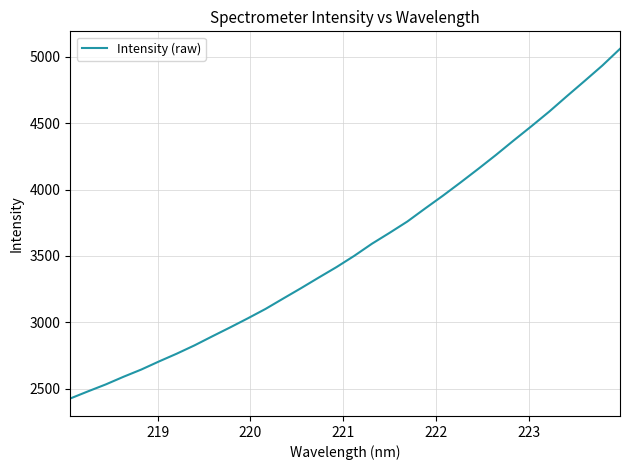

What is the difference between the maximum and minimum values?

2636.0